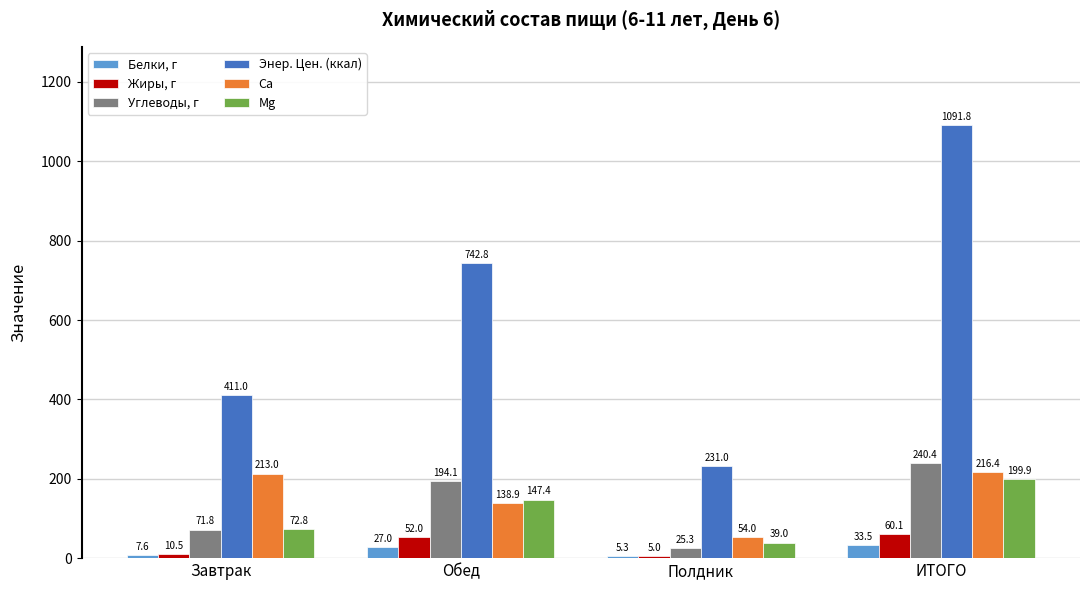

Which label corresponds to the smallest value in the chart?

Полдник